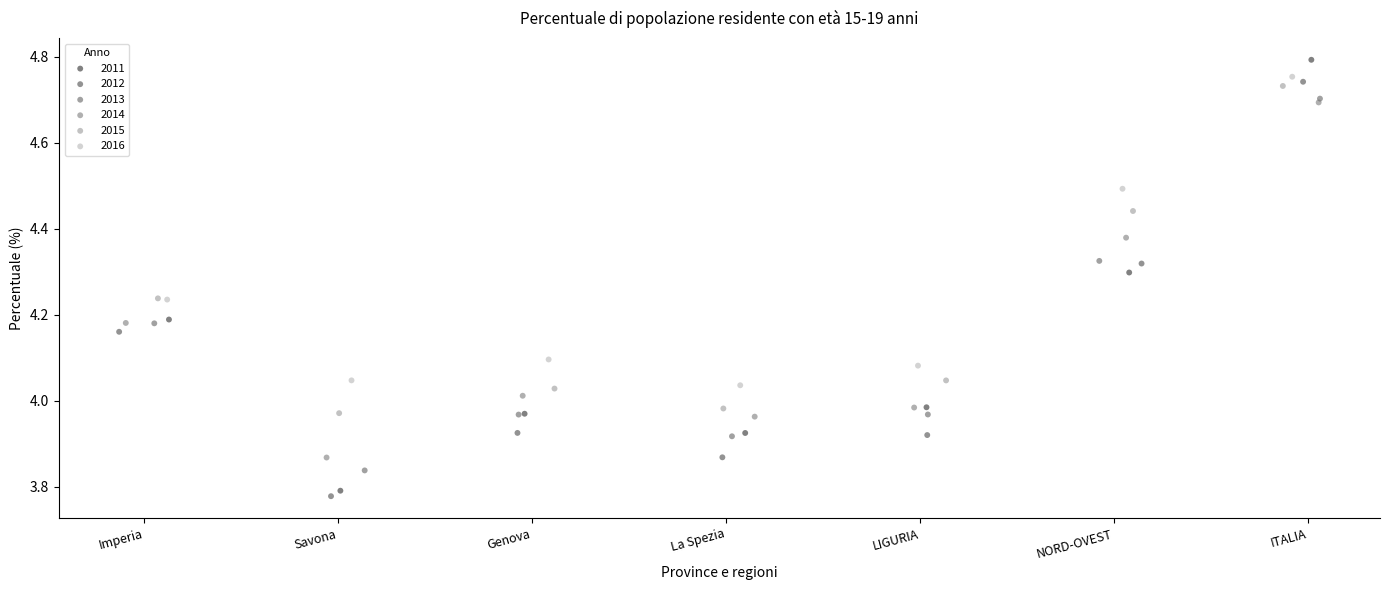

Which series reaches the minimum Y coordinate?

2012